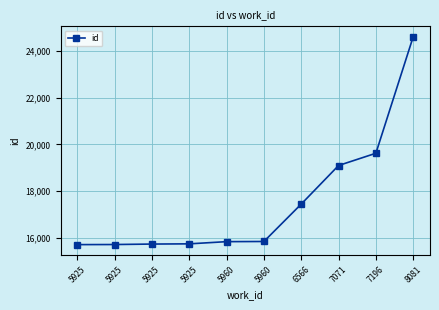

What is the average value?

17535